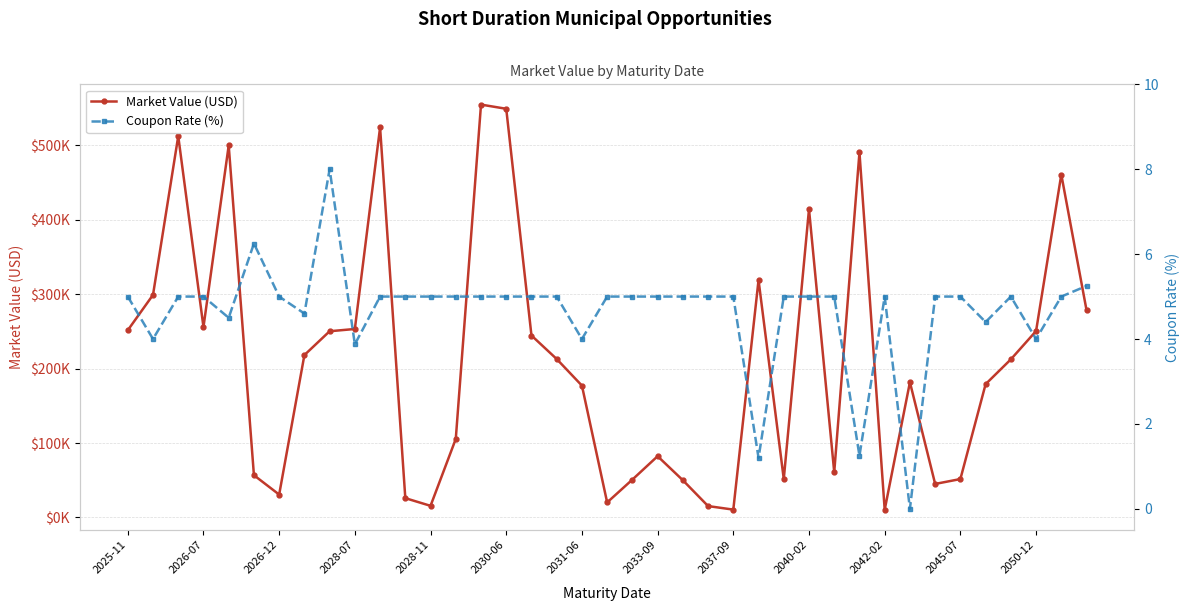

Rank the series at 26 from highest to lowest value.

Market Value (USD), Coupon Rate (%)